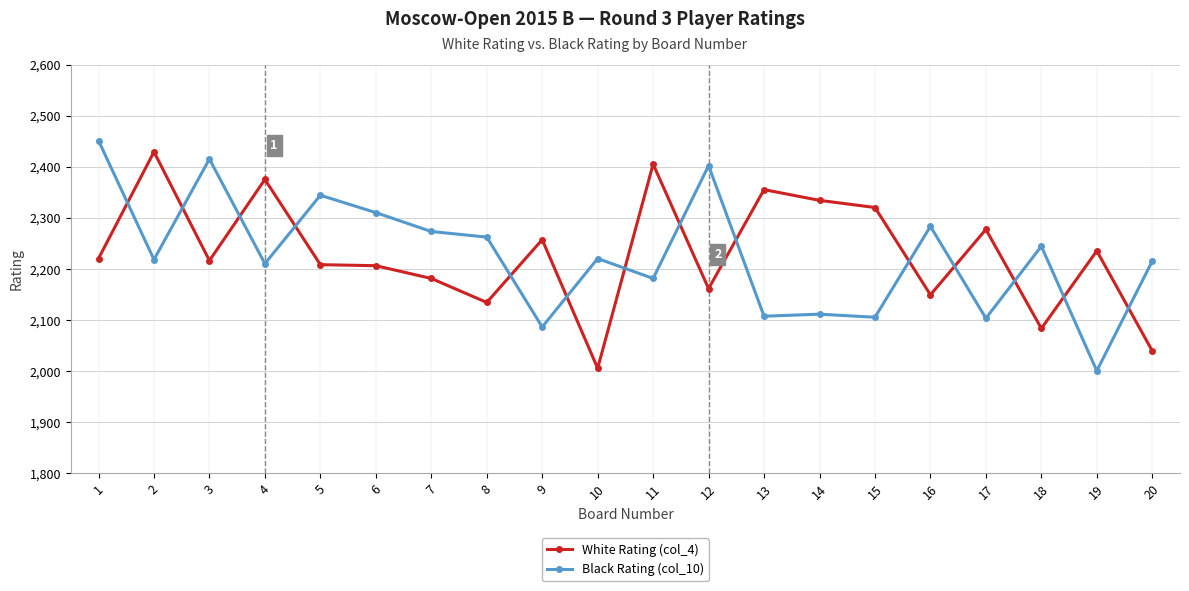

After their last crossing, which series has the higher values: White Rating (col_4) or Black Rating (col_10)?

Black Rating (col_10)